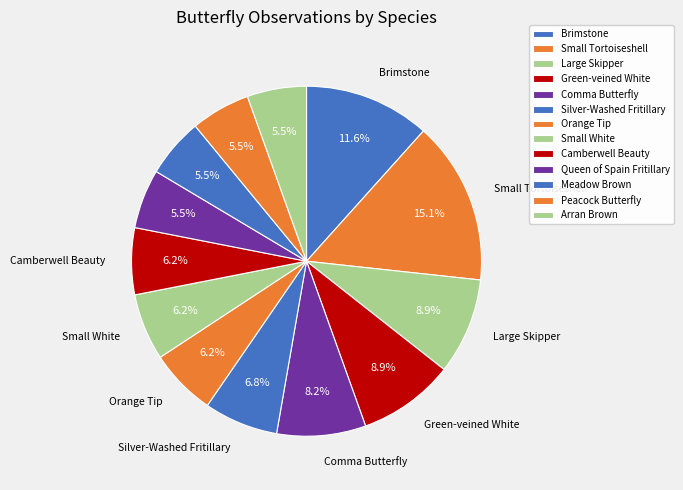

What portion of the pie excludes Green-veined White?

91.1%